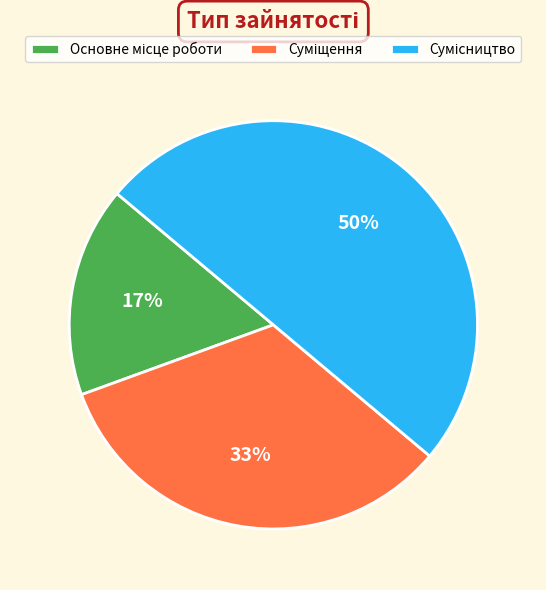

To the nearest percent, what is the average slice percentage?

33%